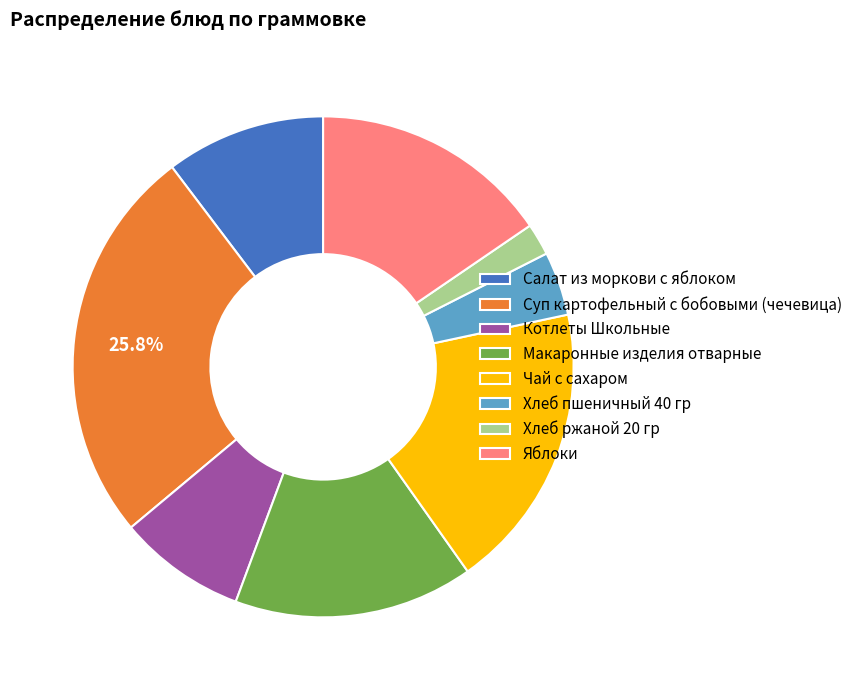

Which has a higher value, Яблоки or Суп картофельный с бобовыми (чечевица)?

Суп картофельный с бобовыми (чечевица)